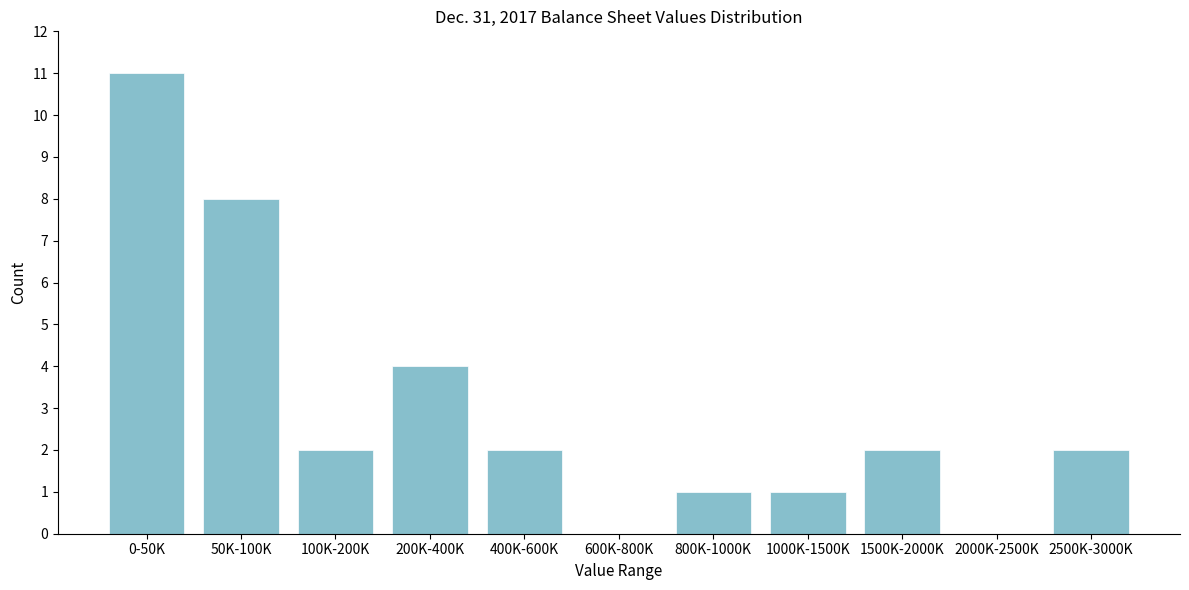

Reading right to left, list all the values displayed in this chart.

2500K-3000K=2	2000K-2500K=0	1500K-2000K=2	1000K-1500K=1	800K-1000K=1	600K-800K=0	400K-600K=2	200K-400K=4	100K-200K=2	50K-100K=8	0-50K=11